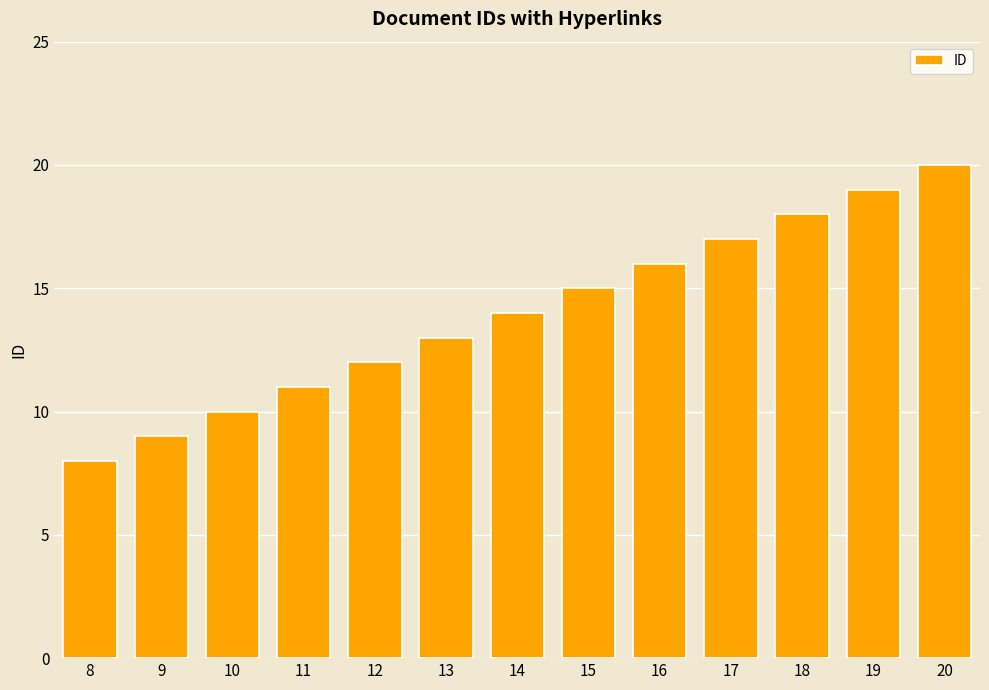

At which label is the value closest to 14?

14